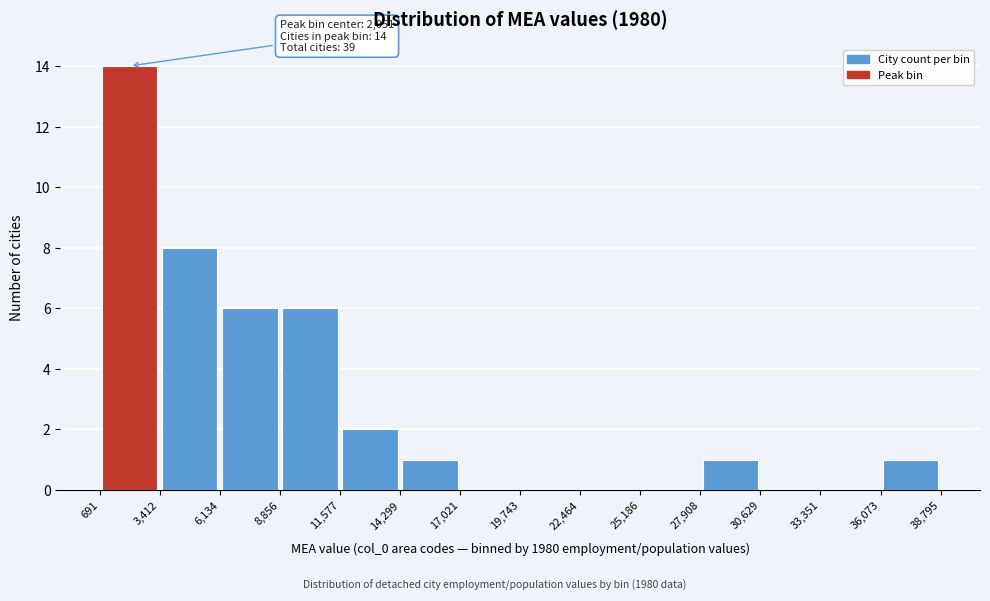

Which range on the x-axis has the tallest bar?

691 to 3,412